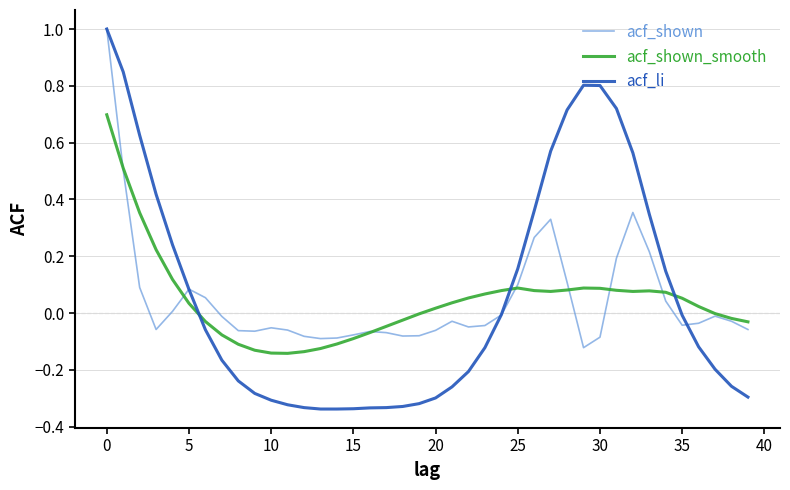

How many times do acf_li and acf_shown_smooth cross each other?

3